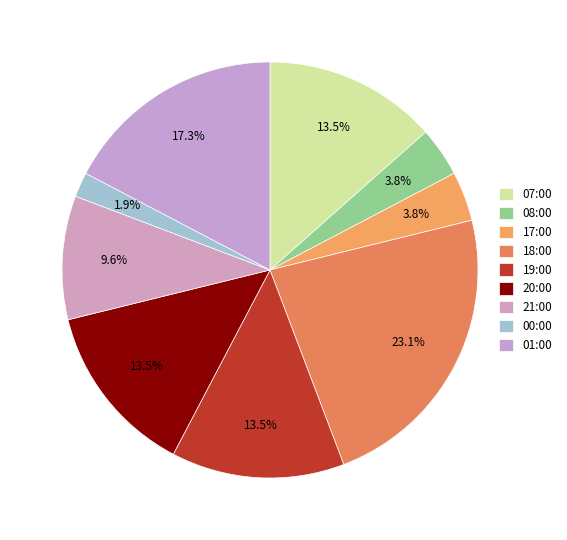

Do 00:00 and 07:00 together represent more than half of the pie?

No